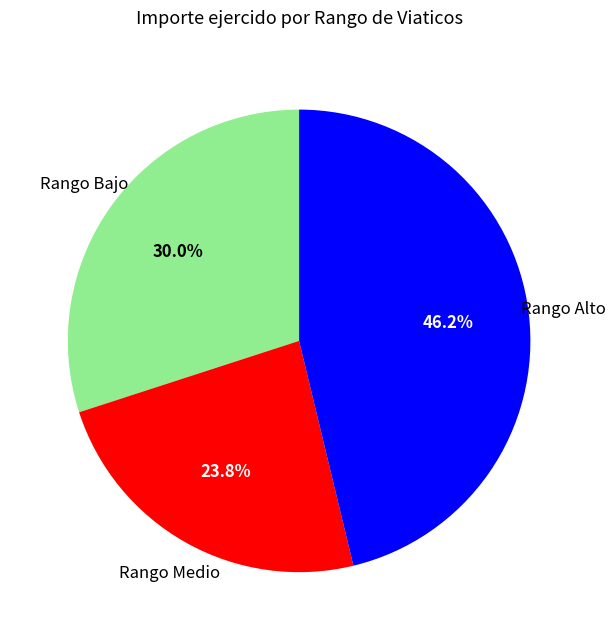

Is there a majority slice in this chart?

No